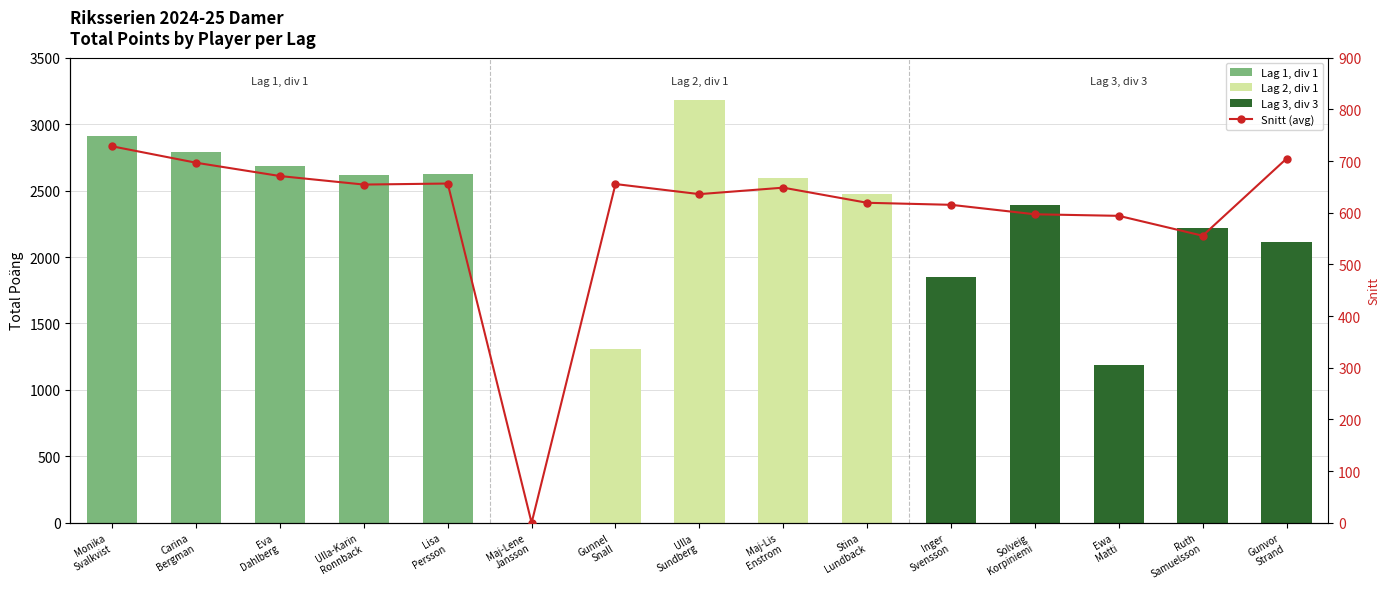

Between Ruth
Samuelsson and Eva
Dahlberg, which is larger?

Eva
Dahlberg